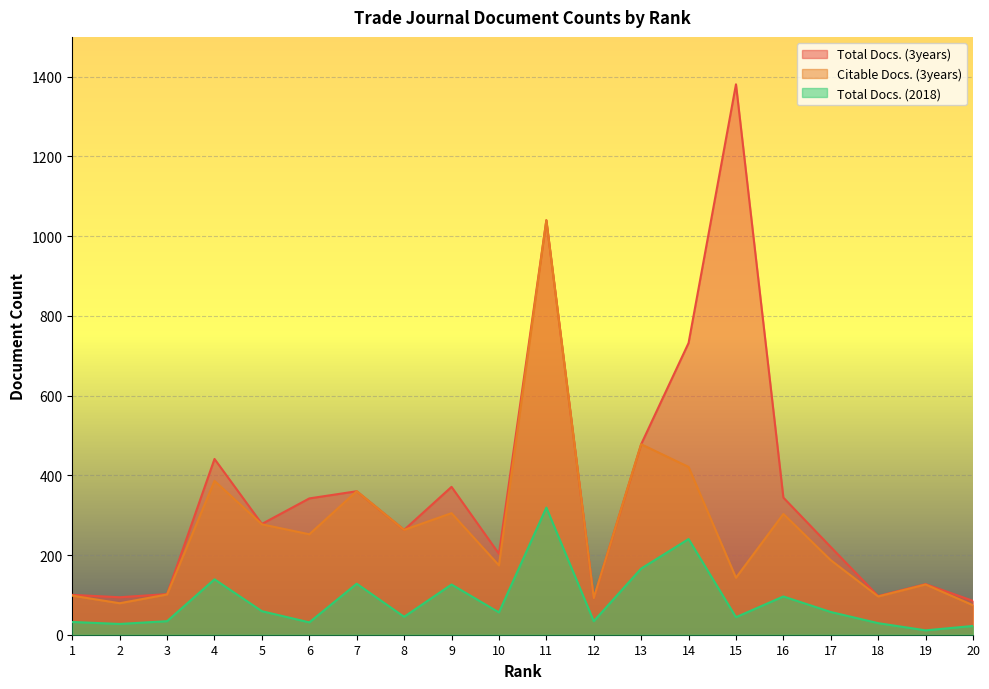

Reading left to right, list all the values displayed in this chart.

Total Docs. (3years): 1=100	2=94	3=102	4=441	5=278	6=342	7=360	8=263	9=371	10=203	11=1040	12=92	13=478	14=732	15=1381	16=344	17=220	18=97	19=127	20=85
Citable Docs. (3years): 1=98	2=79	3=101	4=386	5=277	6=252	7=360	8=263	9=305	10=174	11=1040	12=92	13=478	14=421	15=143	16=303	17=187	18=96	19=126	20=74
Total Docs. (2018): 1=32	2=27	3=34	4=139	5=59	6=31	7=128	8=45	9=126	10=56	11=319	12=34	13=166	14=240	15=44	16=96	17=57	18=29	19=11	20=22